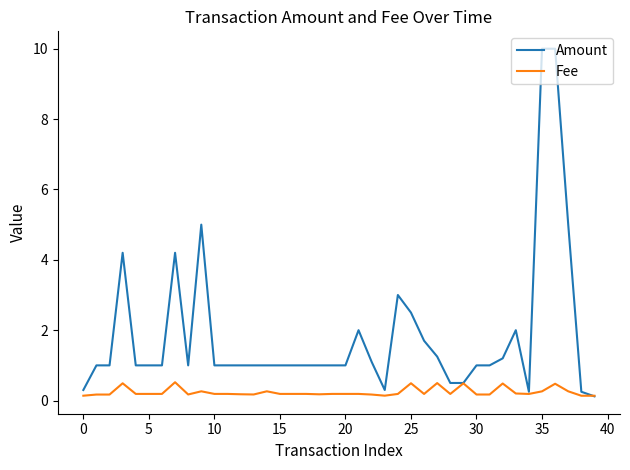

Which series has the widest spread of values?

Amount